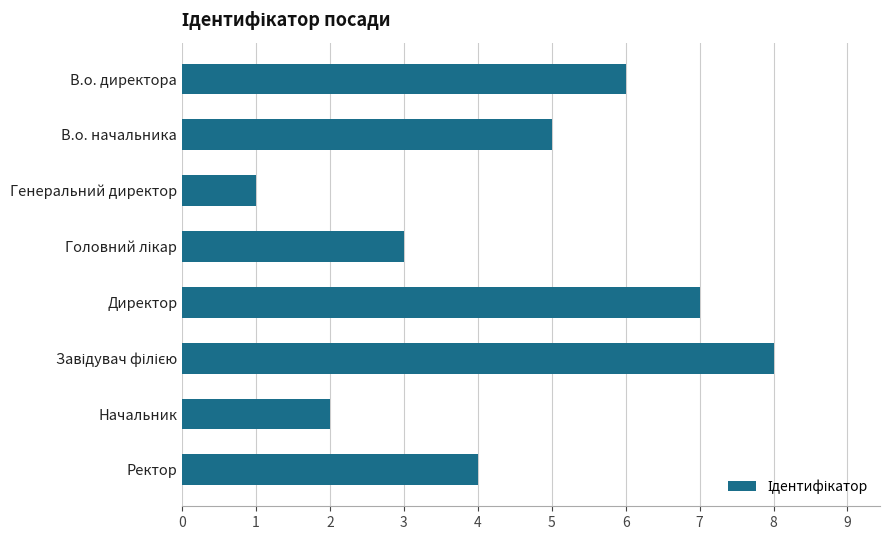

What is the sum of all values?

36